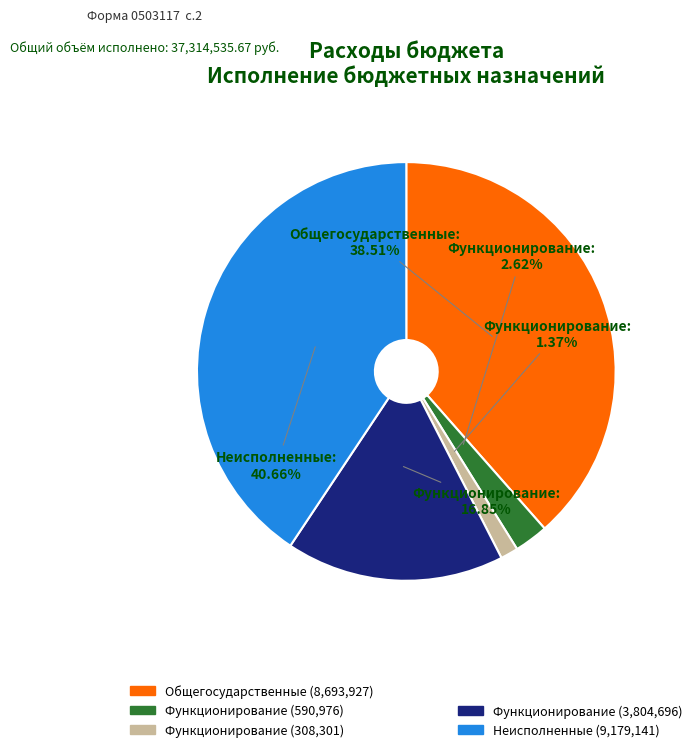

Does any single category account for the majority?

No